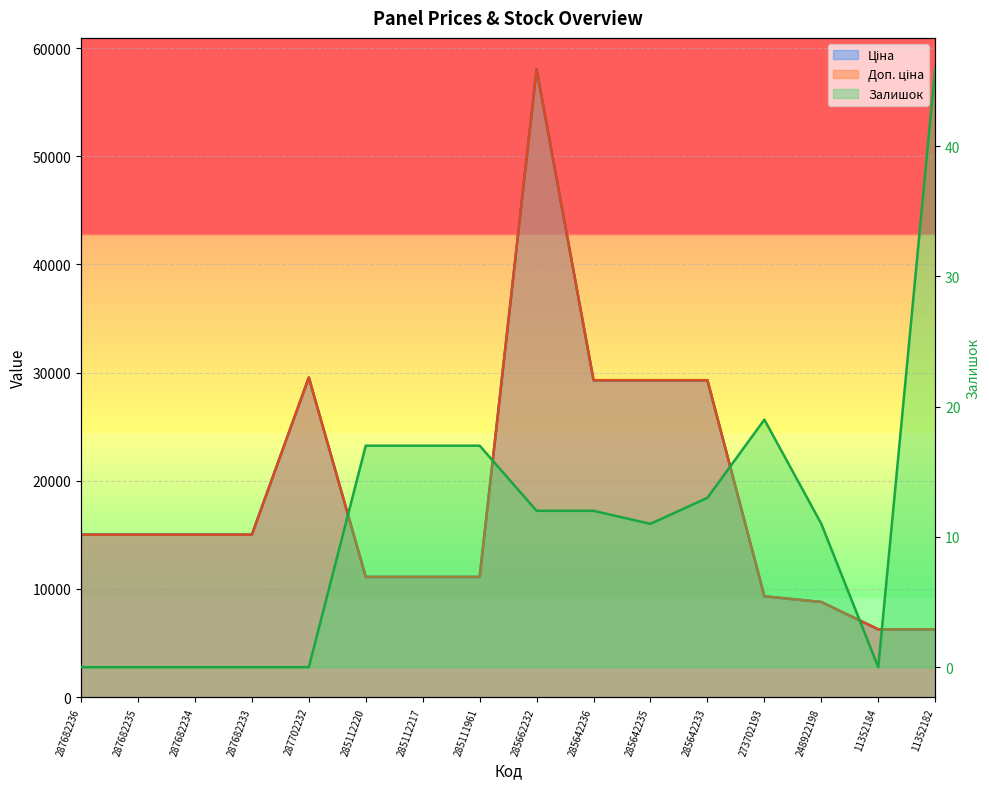

At 285642236, list the series in order from smallest to largest.

Залишок, Ціна, Доп. ціна